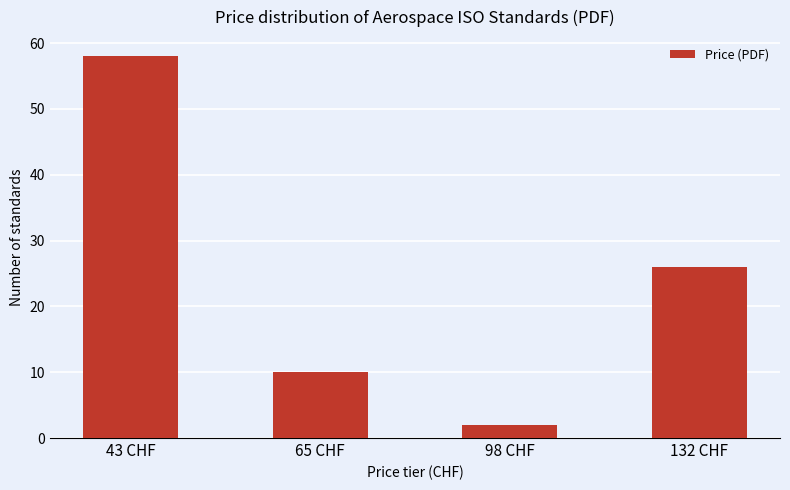

What is the sum of all values?

96